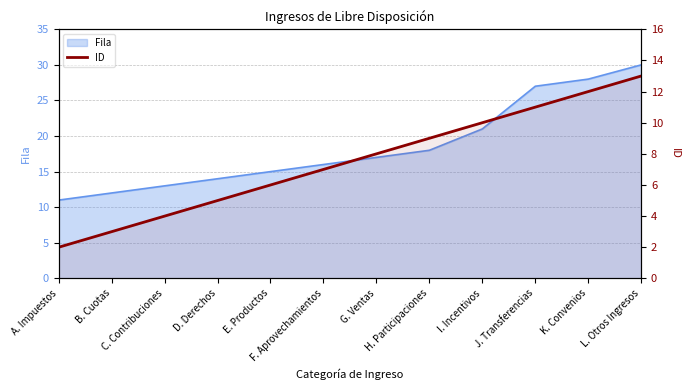

Is it true that the value at E. Productos is 6?

True